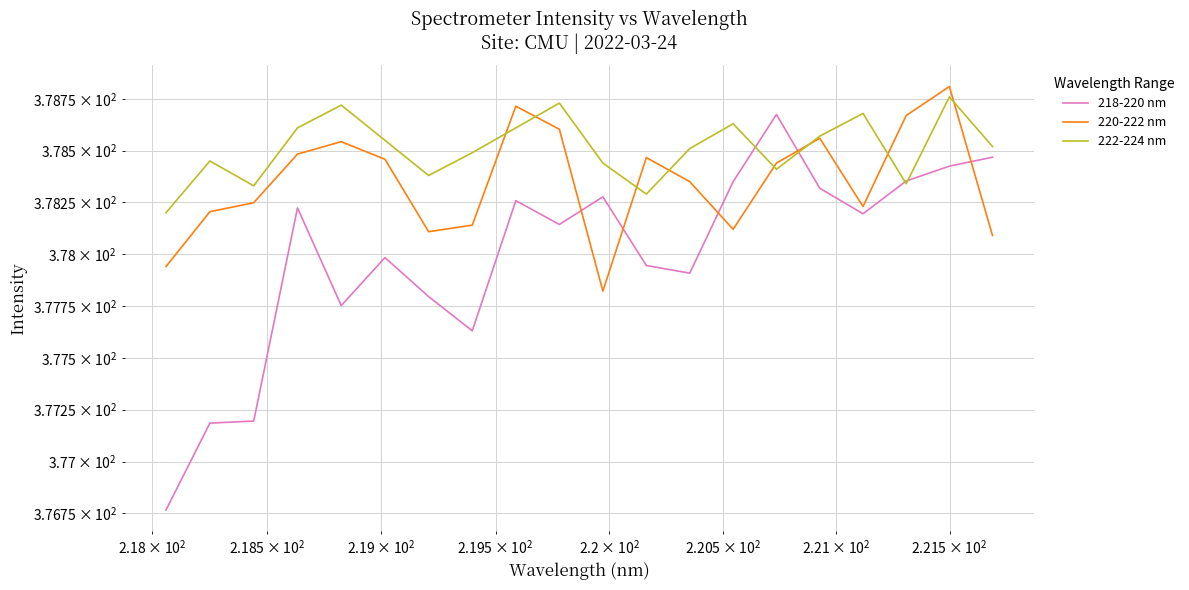

Is the value of 218-220 nm at 11 greater than the value of 220-222 nm at $\mathdefault{10^{2}}$?

No